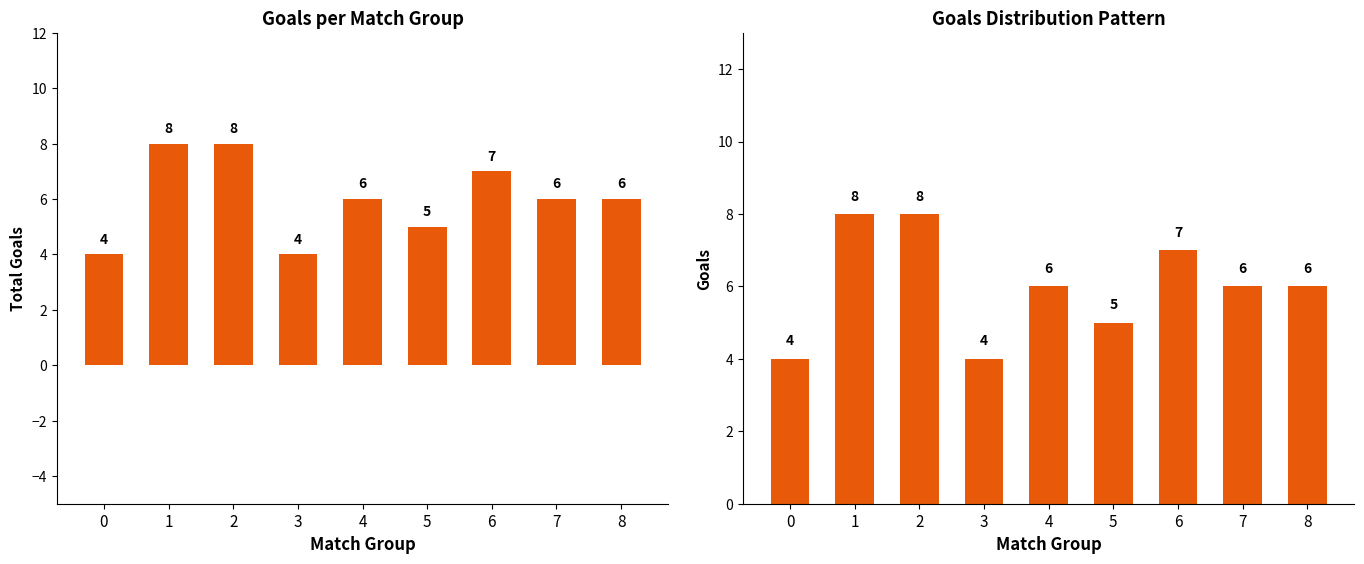

How many values are between 5 and 7?

5